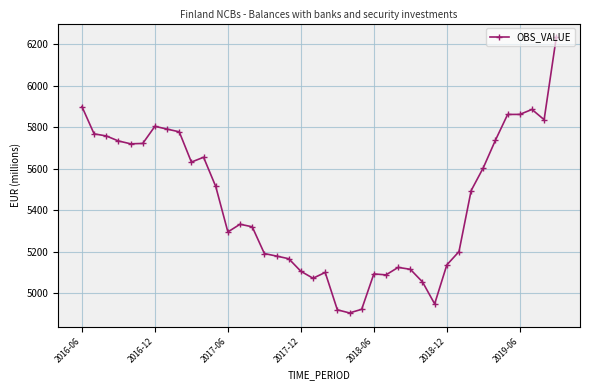

What is the maximum value shown in the chart?

6233.2